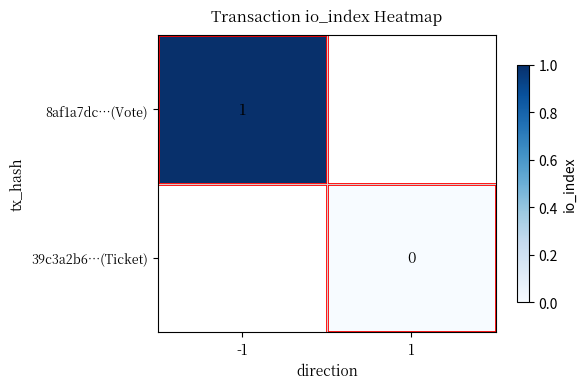

Is it true that 8af1a7dc…(Vote) equals 0 at -1?

False